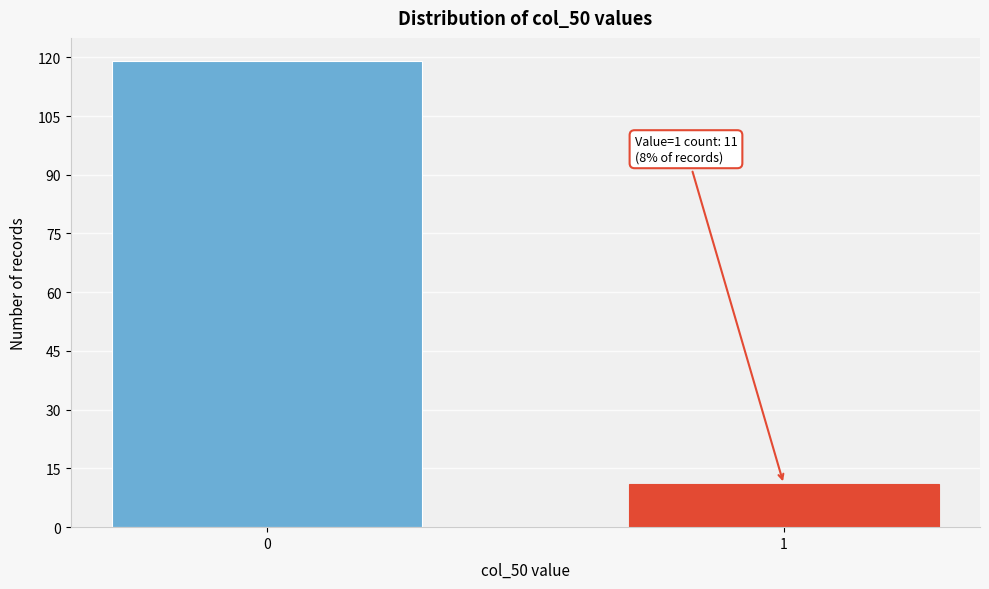

Reading left to right, list all the values displayed in this chart.

119	11